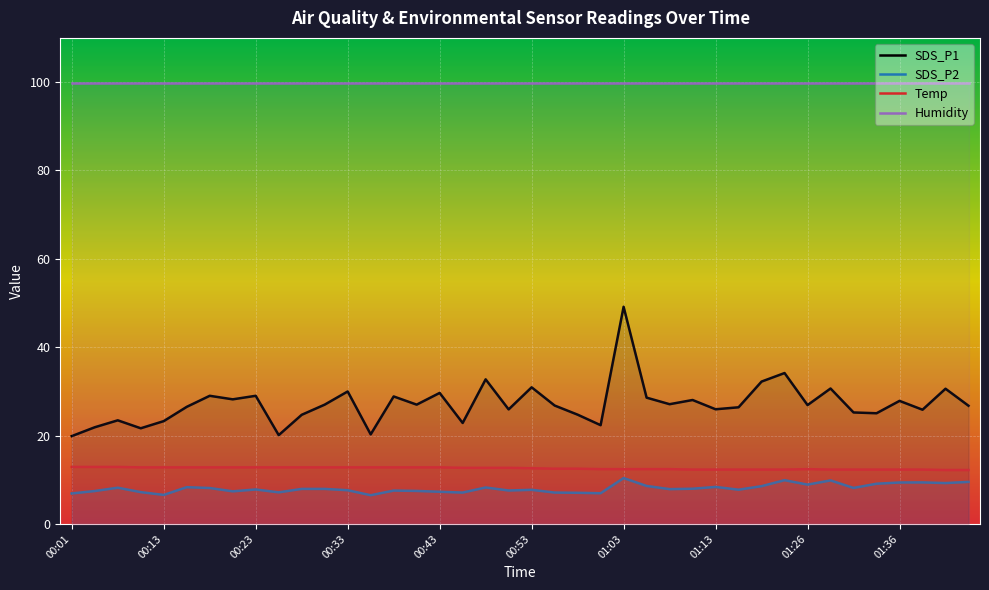

At which label does SDS_P1 first exceed 26?

00:16